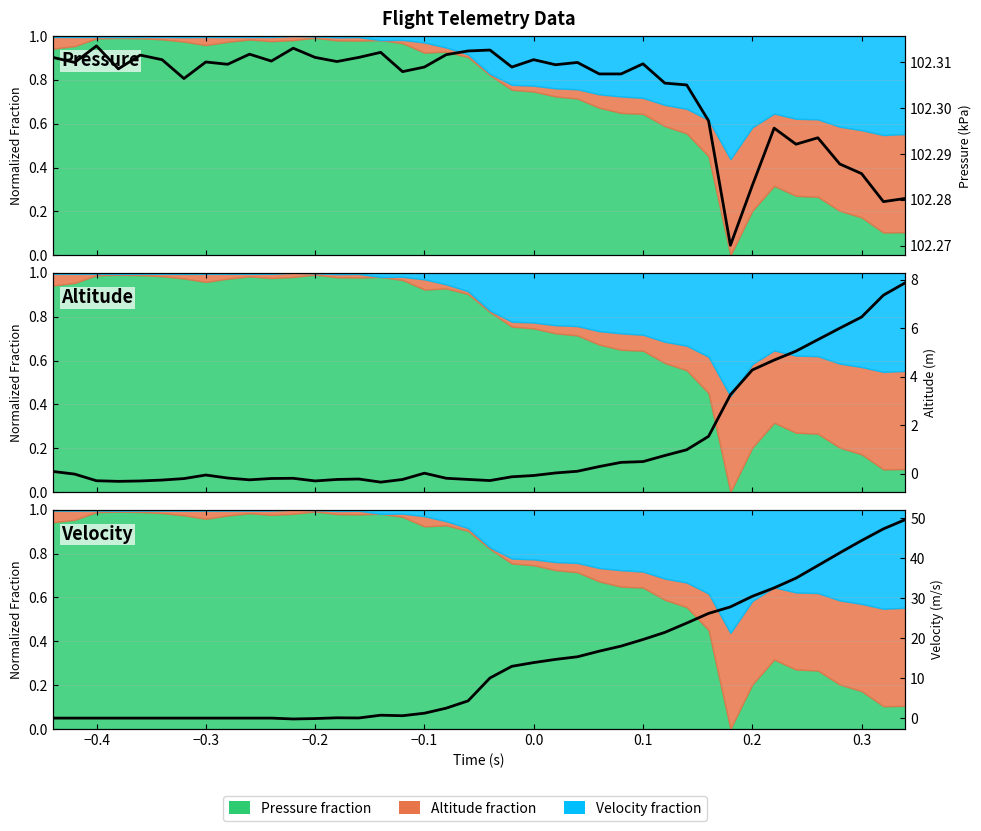

Reading right to left, extract all data points from this chart.

Pressure (kPa): 102.3	102.3	102.3	102.3	102.3	102.3	102.3	102.3	102.3	102.3	102.3	102.3	102.3	102.3	102.3	102.3	102.3	102.3	102.3	102.3	102.3	102.3	102.3	102.3	102.3	102.3	102.3	102.3	102.3	102.3	102.3	102.3	102.3	102.3	102.3	102.3	102.3	102.3	102.3	102.3
Altitude (m): 7.9	7.4	6.5	6.0	5.5	5.1	4.7	4.3	3.3	1.5	1.0	0.7	0.5	0.5	0.3	0.1	0.0	-0.1	-0.1	-0.3	-0.2	-0.2	0.0	-0.2	-0.3	-0.2	-0.2	-0.3	-0.2	-0.2	-0.3	-0.2	-0.1	-0.2	-0.3	-0.3	-0.3	-0.3	-0.0	0.1
Velocity (m/s): 49.7	47.3	44.4	41.3	38.2	35.0	32.6	30.5	27.8	26.2	23.8	21.4	19.7	18.0	16.7	15.3	14.7	13.9	13.0	10.0	4.3	2.5	1.2	0.6	0.7	0.0	0.1	-0.1	-0.2	0.0	0.0	0.0	0.0	0.0	0.0	0.0	0.0	0.0	0.0	0.0